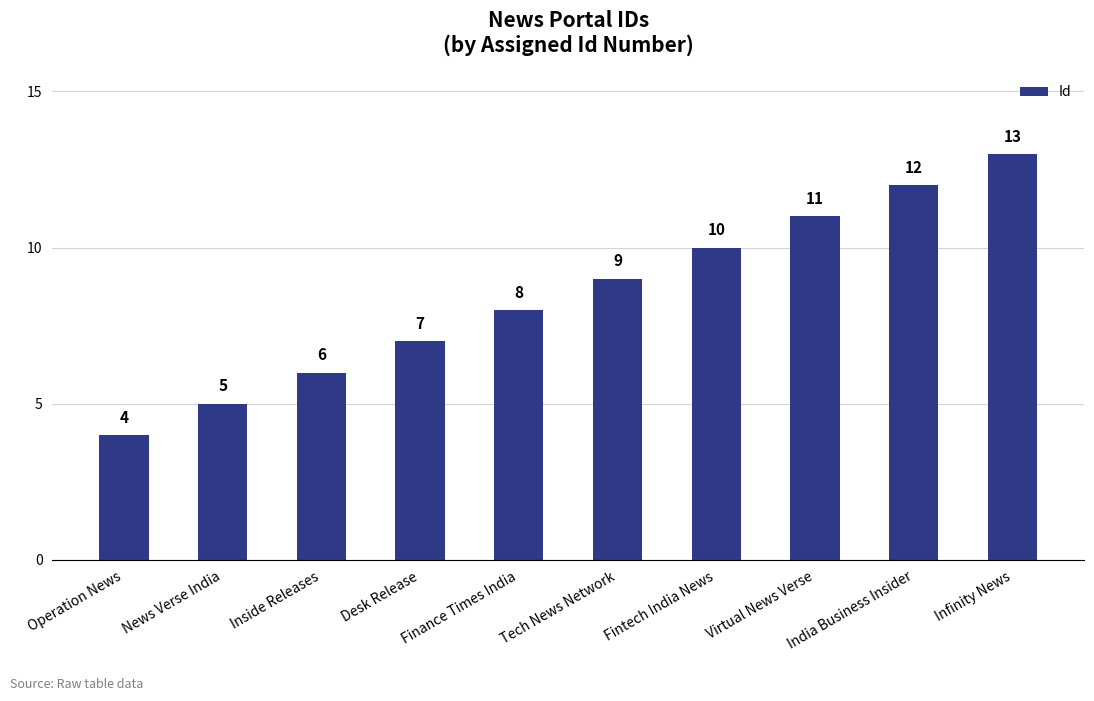

Is it true that the value at Infinity News is 13?

True